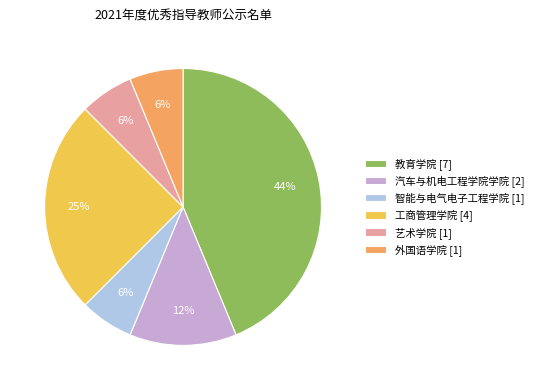

Is 汽车与机电工程学院学院 [2] the majority of the pie?

No